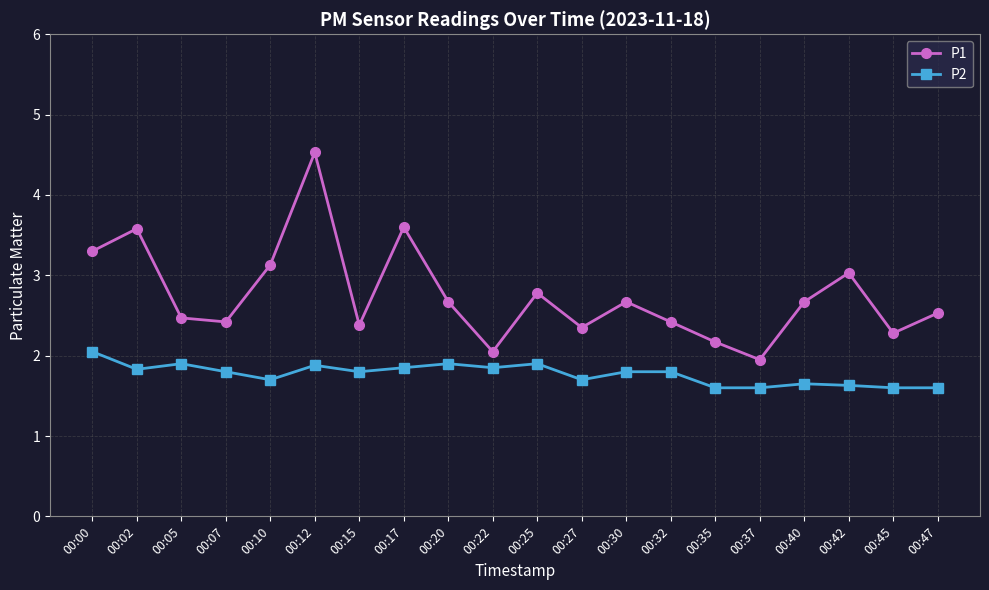

What is the value of the P1 point at the 9th from the left?

2.7